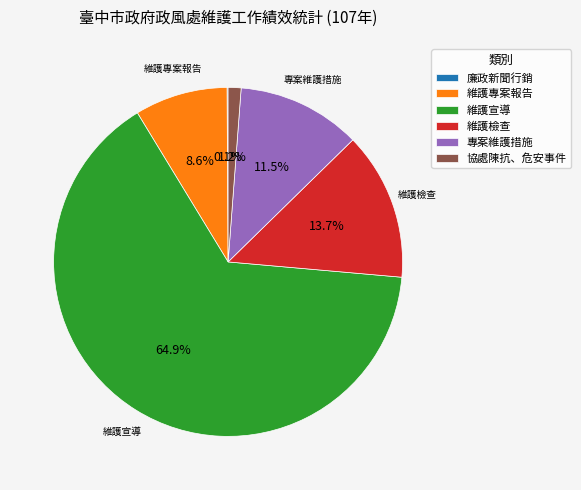

Which slice represents more than half of the pie?

維護宣導